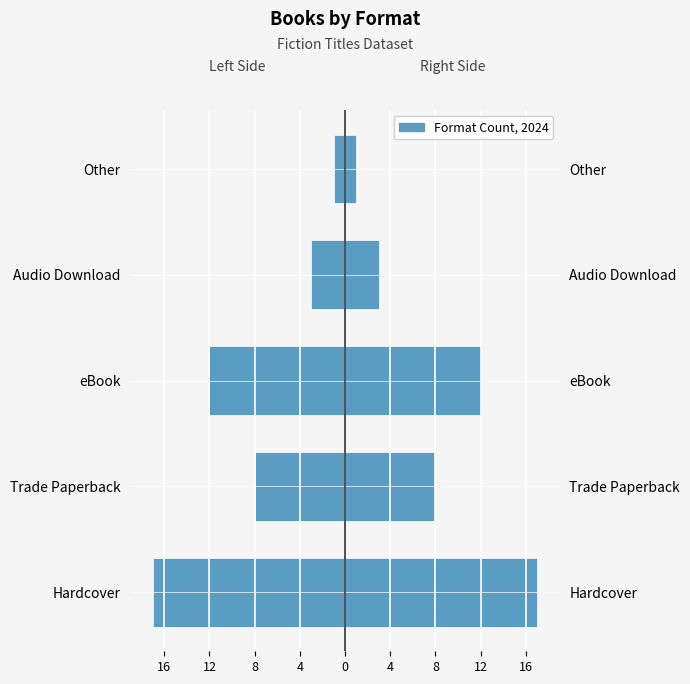

How many bars are there in each group?

2